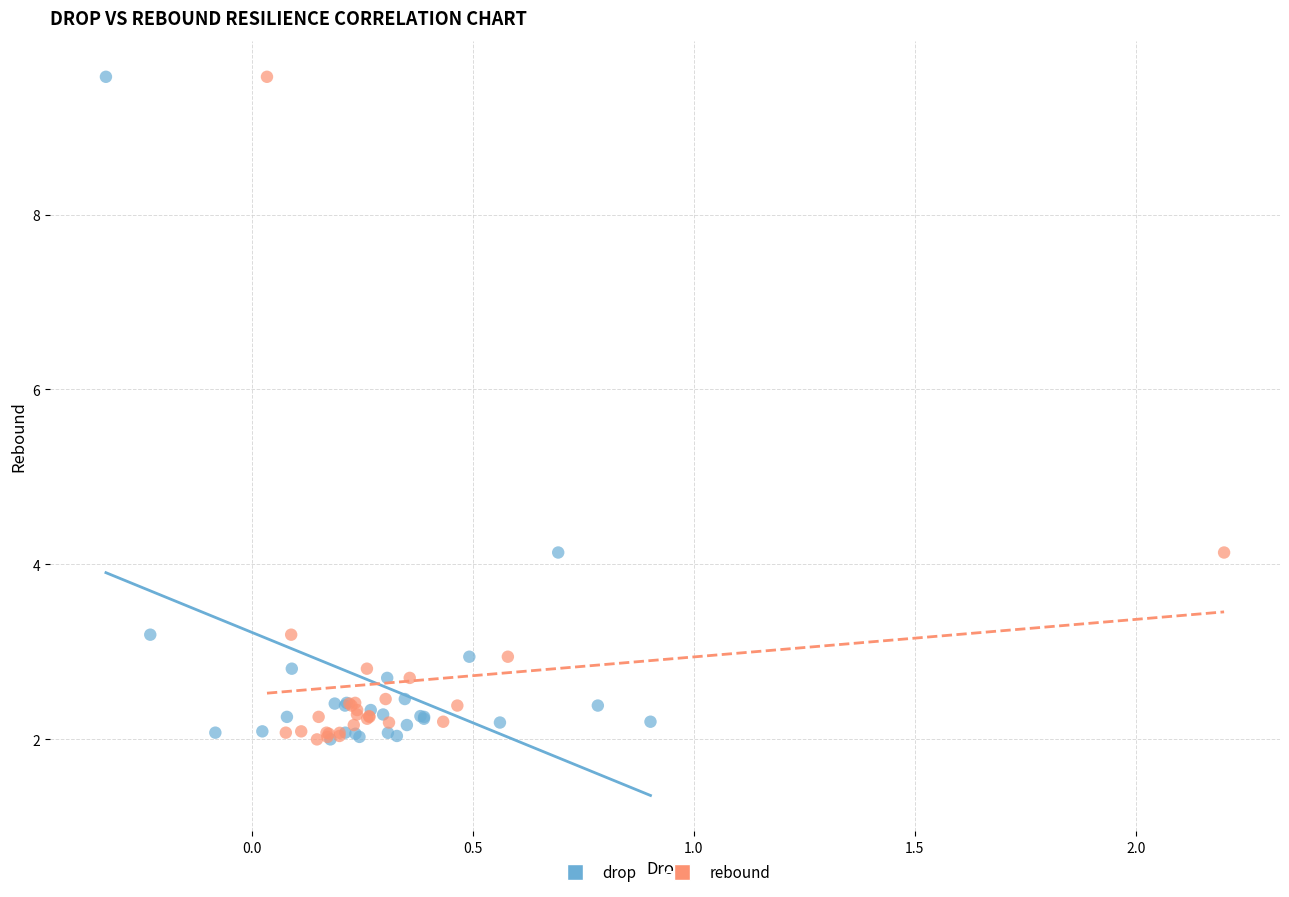

What are all the series names shown in the legend?

drop, rebound